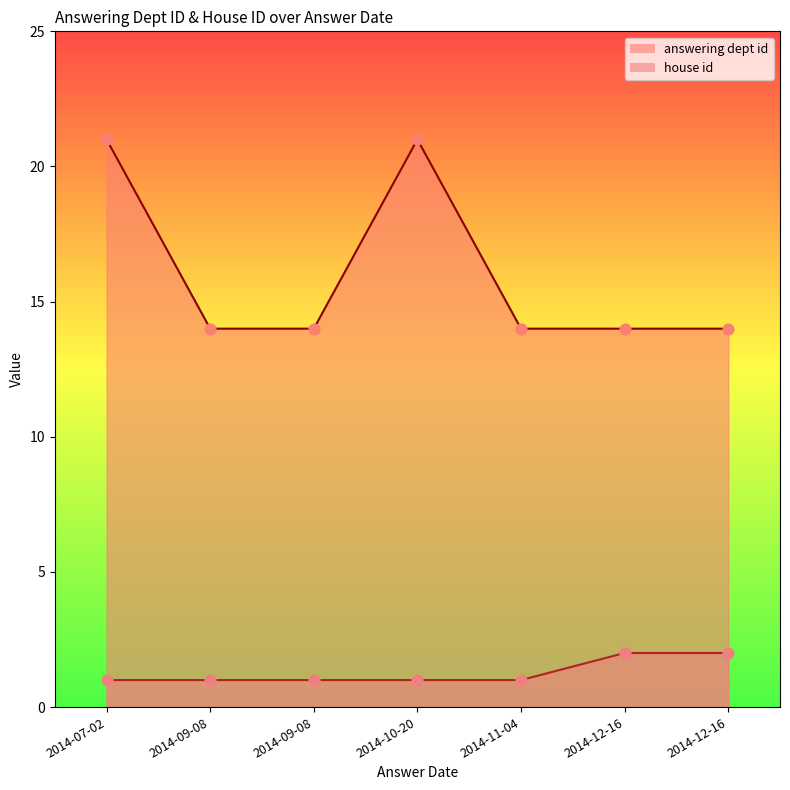

Which series has the widest spread of Y values?

answering dept id